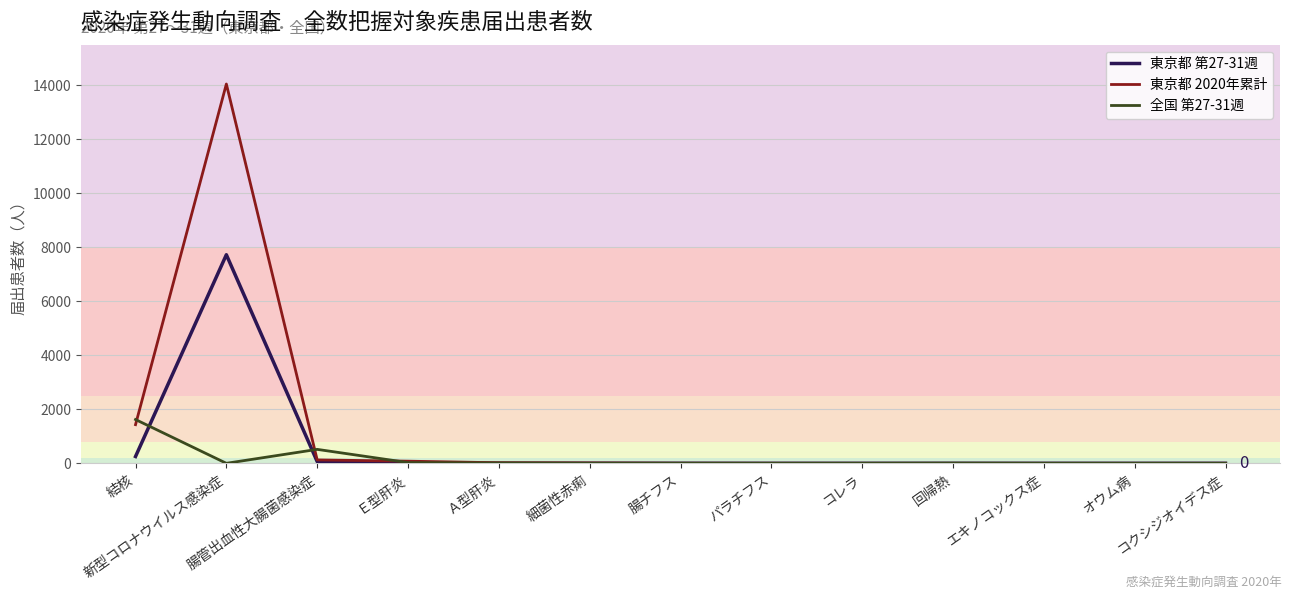

What is the greatest value displayed?

14043